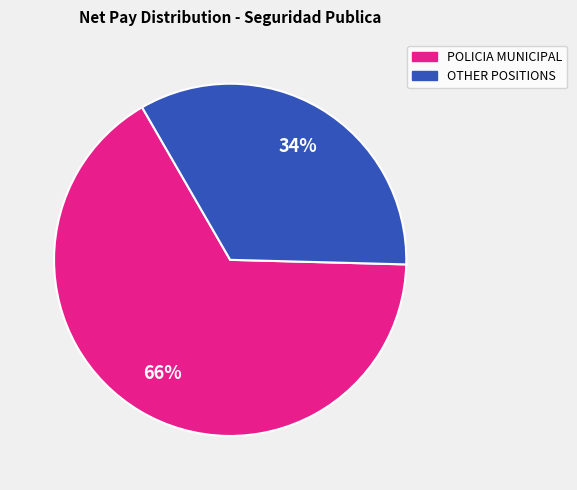

Does any single category account for the majority?

Yes